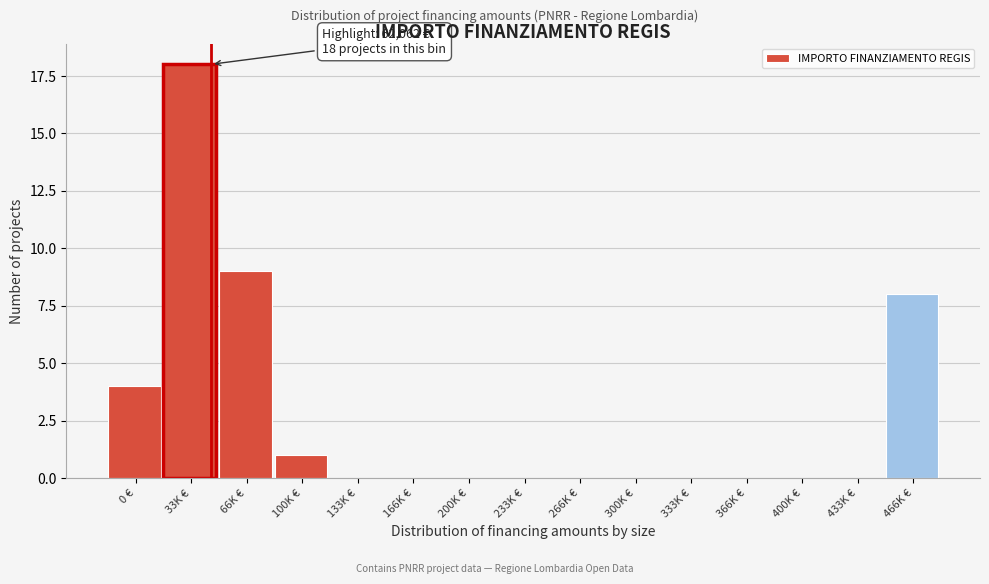

Reading left to right, extract all data points from this chart.

0 €=4	33K €=18	66K €=9	100K €=1	133K €=0	166K €=0	200K €=0	233K €=0	266K €=0	300K €=0	333K €=0	366K €=0	400K €=0	433K €=0	466K €=8